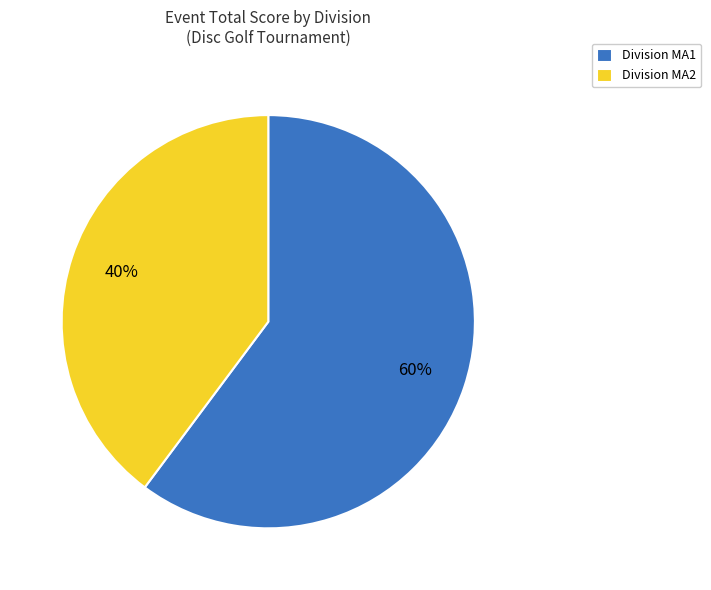

To the nearest percent, what is the difference between the largest and smallest slice percentages?

20%